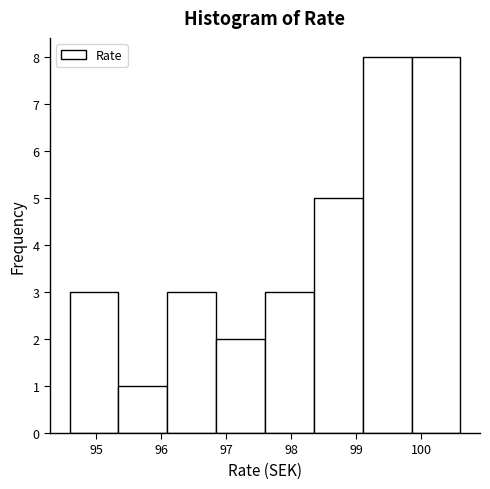

How tall is the bar that spans 99.8 to 100.6 on the x-axis? Neither the bar edges nor the heights are printed on the chart, so give them approximately, as read against the axes.

8